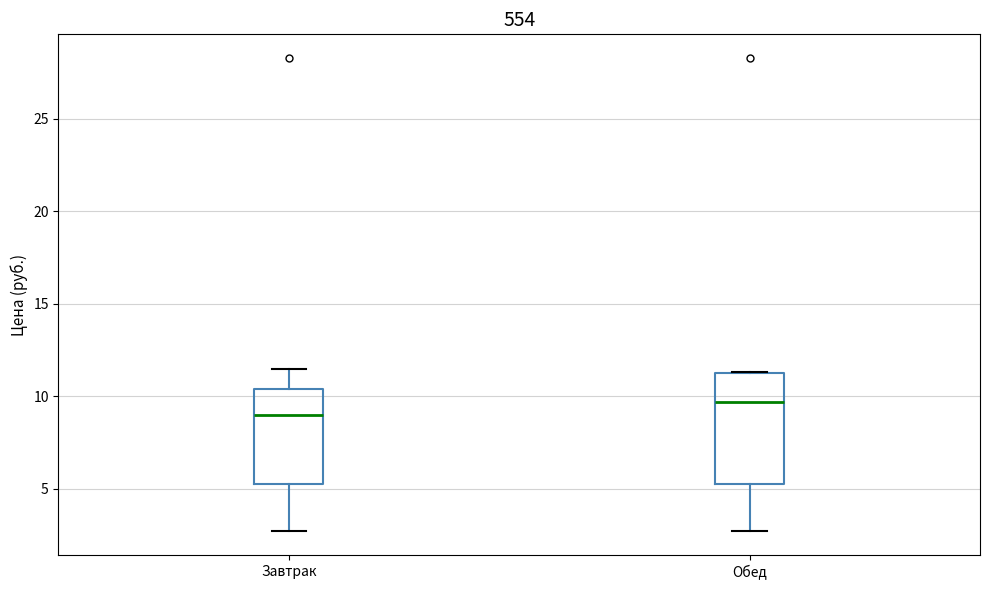

Which box is the tallest, from its lower edge to its upper edge?

Обед